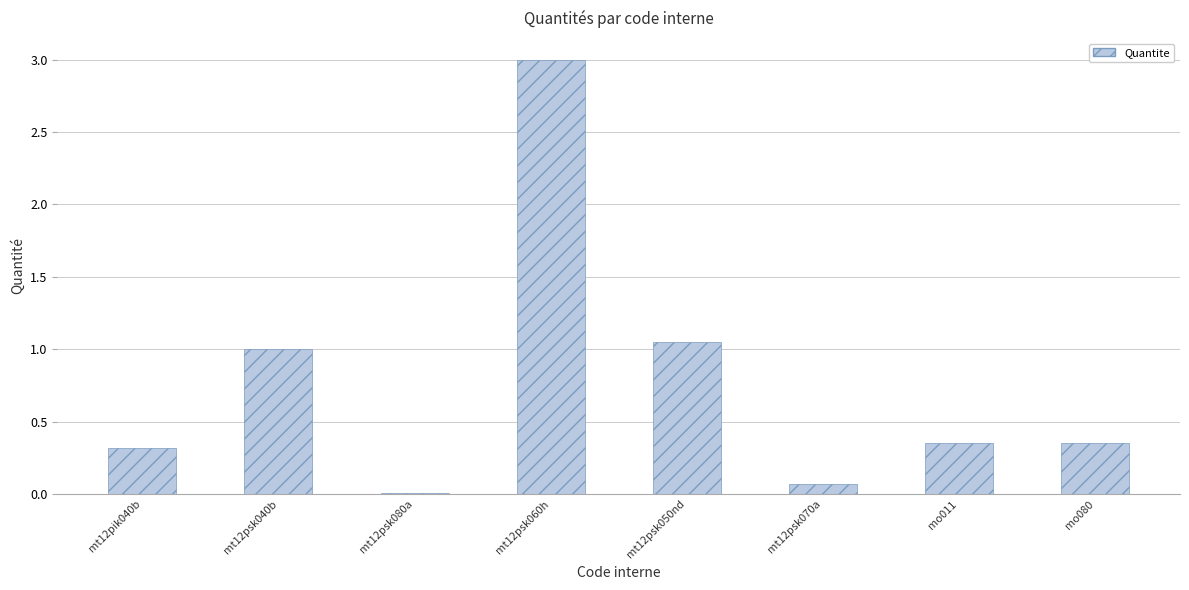

What is the average value?

0.8